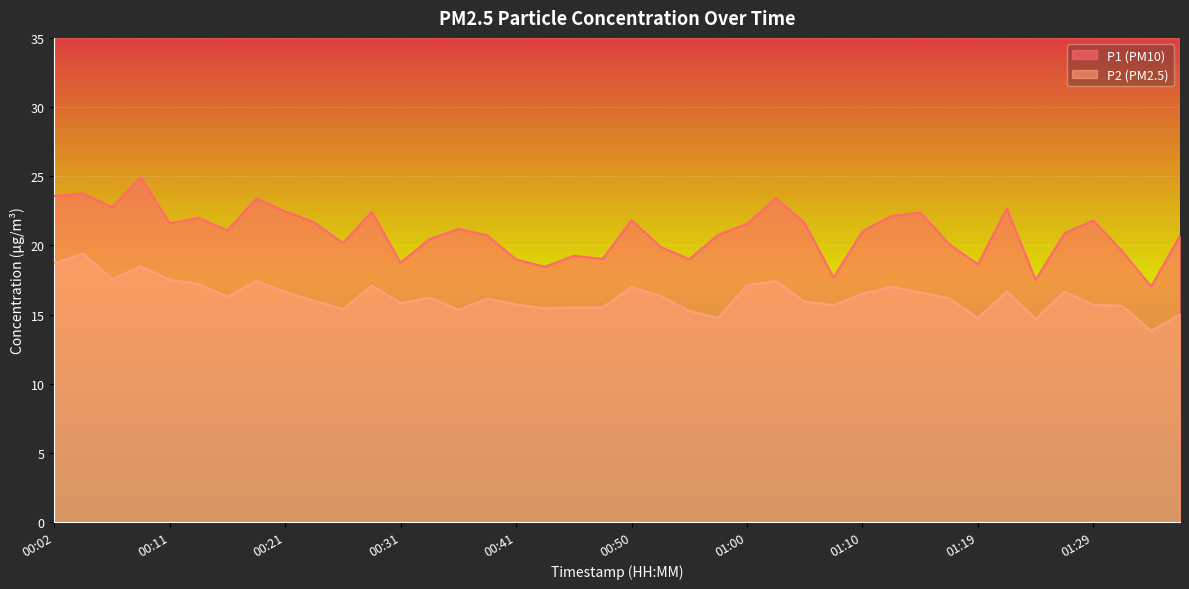

What is the label of the 19th point from the right?

00:53